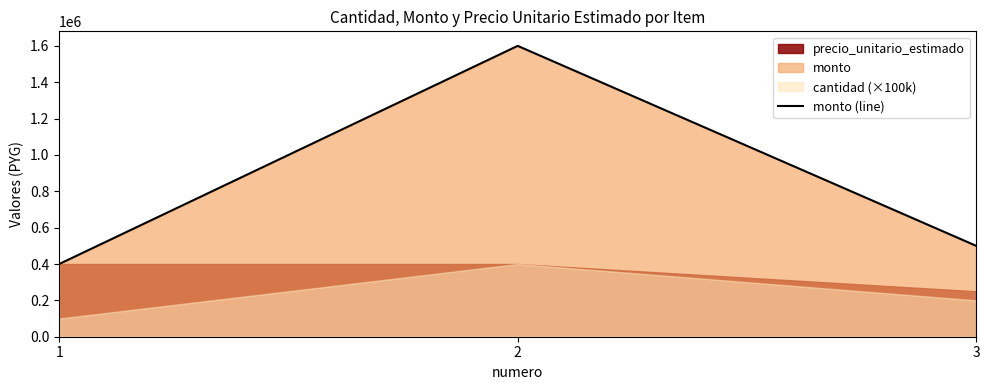

List the labels in order of value, largest first.

2, 3, 1